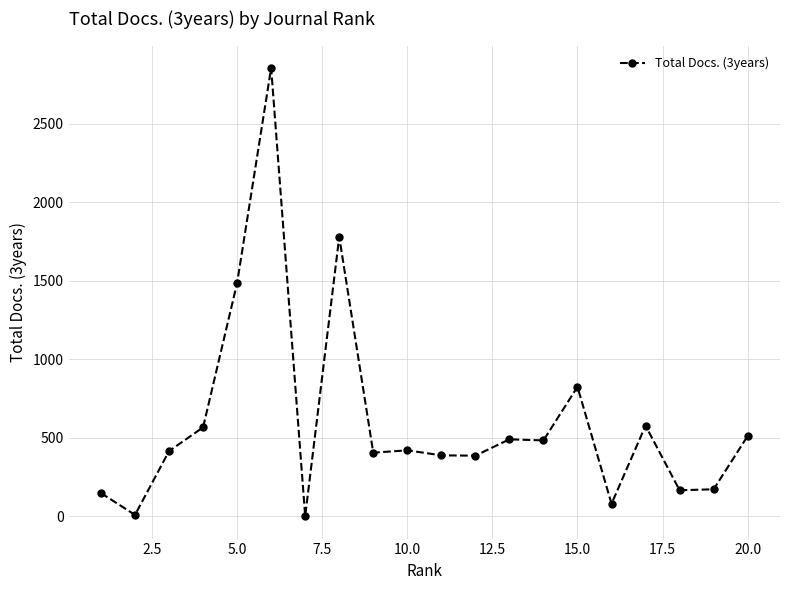

What is the sum of all values?

12177